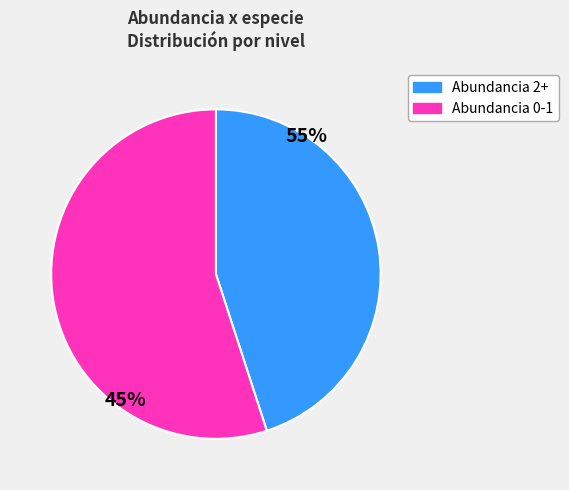

Is there a majority slice in this chart?

Yes